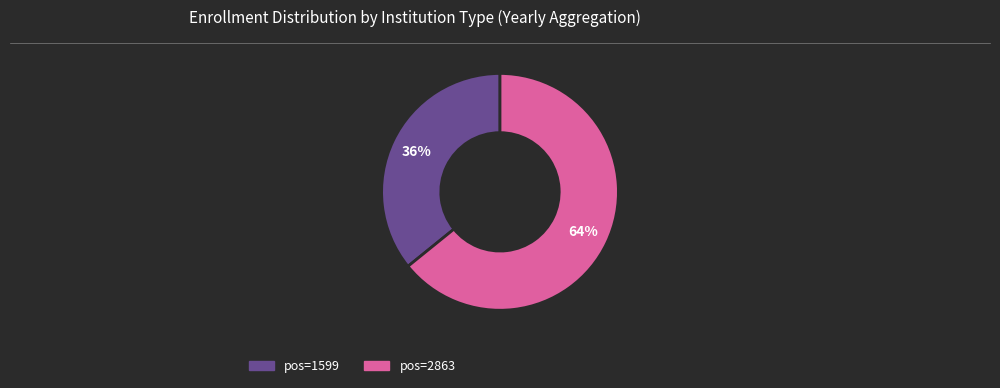

To the nearest percent, what is the difference between the largest and smallest slice percentages?

28%